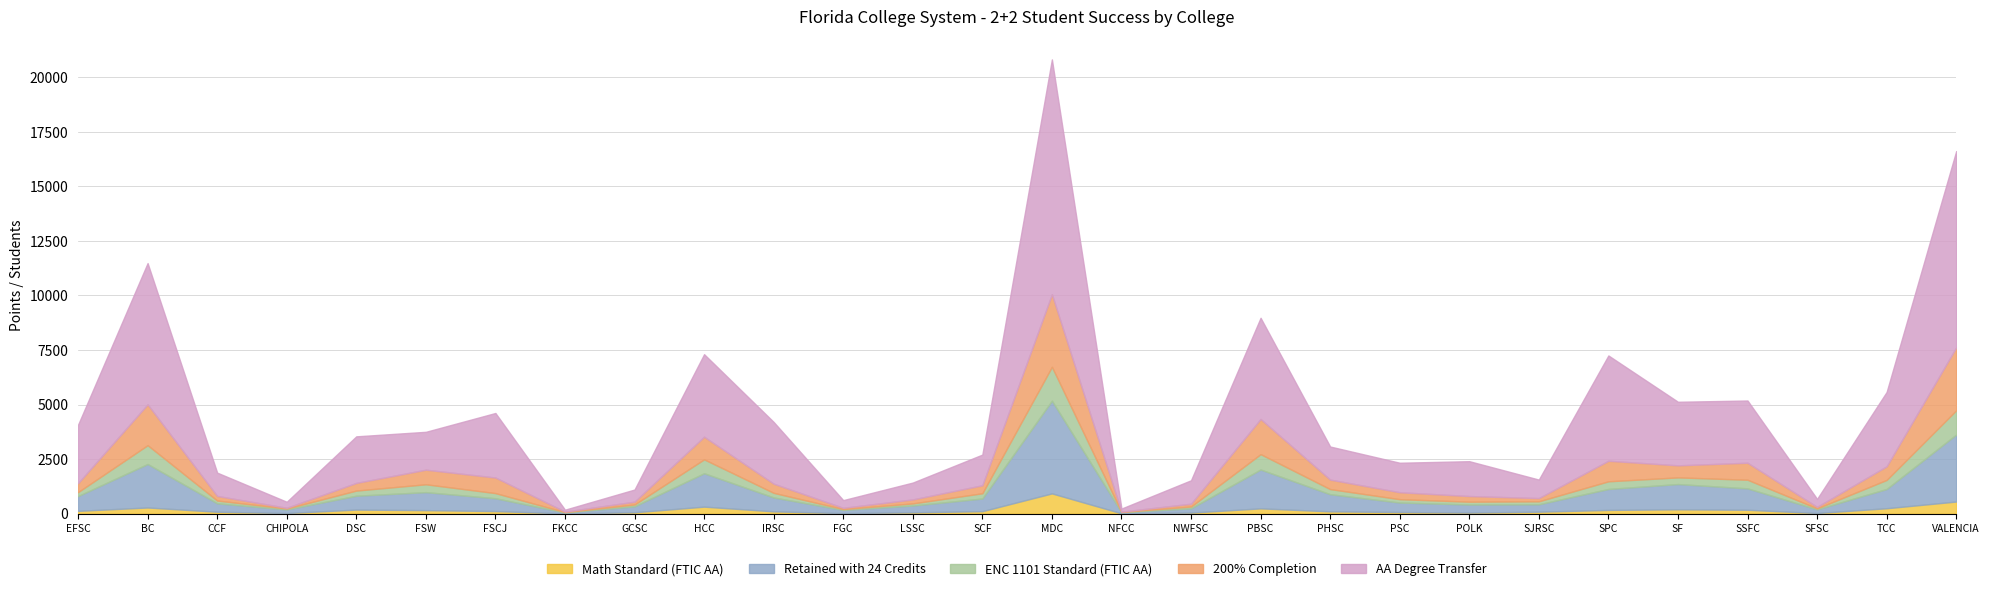

At how many categories does at least one series exceed 4590?

5